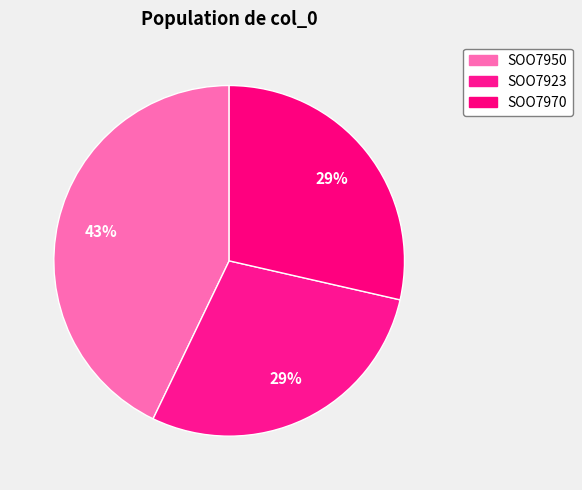

Count the number of slices in the pie.

3